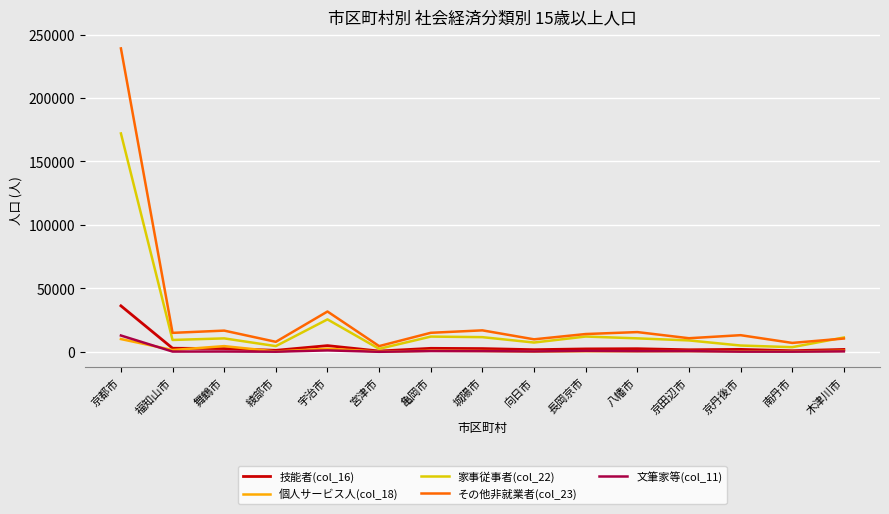

What is the average value of the 個人サービス人(col_18) series?

1621